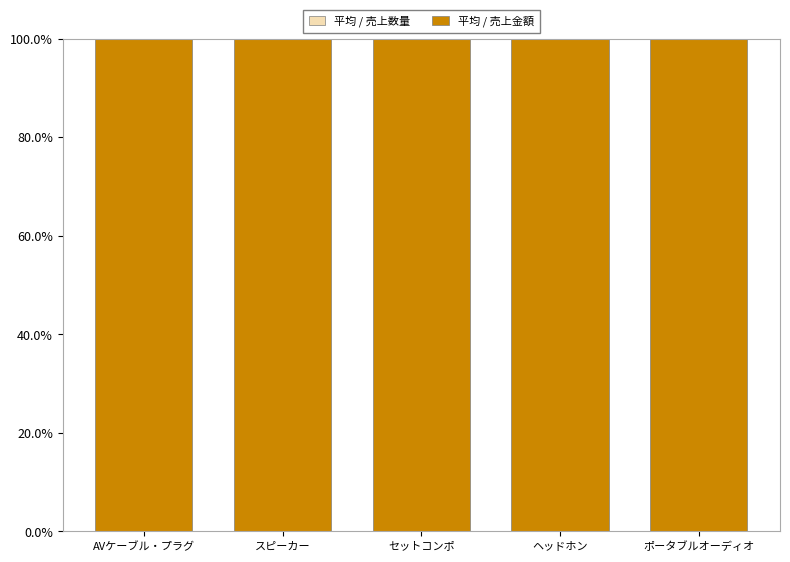

What is the label of the 1st bar from the left?

AVケーブル・プラグ